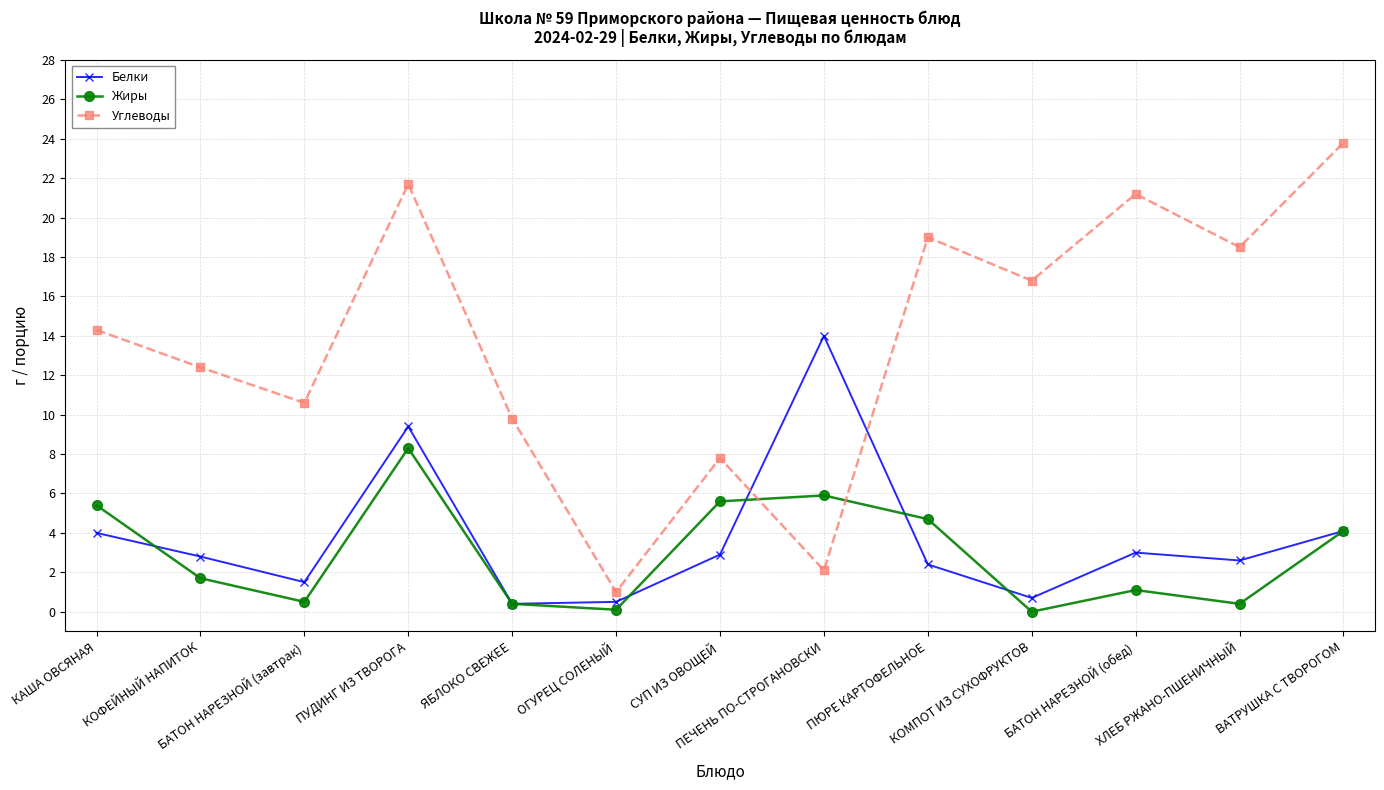

Where is Углеводы nearest to the value 12?

КОФЕЙНЫЙ НАПИТОК